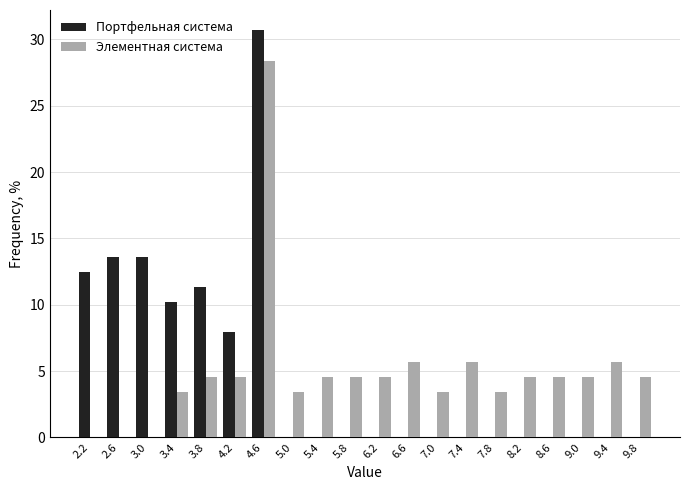

Reading left to right, list every range on the x-axis with the height of the bar of each series over it. The values are not printed on the chart, so give them approximately, as read against the axis.

2.0 to 2.4: Портфельная система=12.5	Элементная система=0
2.4 to 2.8: Портфельная система=13.5	Элементная система=0
2.8 to 3.2: Портфельная система=13.5	Элементная система=0
3.2 to 3.6: Портфельная система=10.0	Элементная система=3.5
3.6 to 4.0: Портфельная система=11.5	Элементная система=4.5
4.0 to 4.4: Портфельная система=8.0	Элементная система=4.5
4.4 to 4.8: Портфельная система=30.5	Элементная система=28.5
4.8 to 5.2: Портфельная система=0	Элементная система=3.5
5.2 to 5.6: Портфельная система=0	Элементная система=4.5
5.6 to 6.0: Портфельная система=0	Элементная система=4.5
6.0 to 6.4: Портфельная система=0	Элементная система=4.5
6.4 to 6.8: Портфельная система=0	Элементная система=5.5
6.8 to 7.2: Портфельная система=0	Элементная система=3.5
7.2 to 7.6: Портфельная система=0	Элементная система=5.5
7.6 to 8.0: Портфельная система=0	Элементная система=3.5
8.0 to 8.4: Портфельная система=0	Элементная система=4.5
8.4 to 8.8: Портфельная система=0	Элементная система=4.5
8.8 to 9.2: Портфельная система=0	Элементная система=4.5
9.2 to 9.6: Портфельная система=0	Элементная система=5.5
9.6 to 10.0: Портфельная система=0	Элементная система=4.5